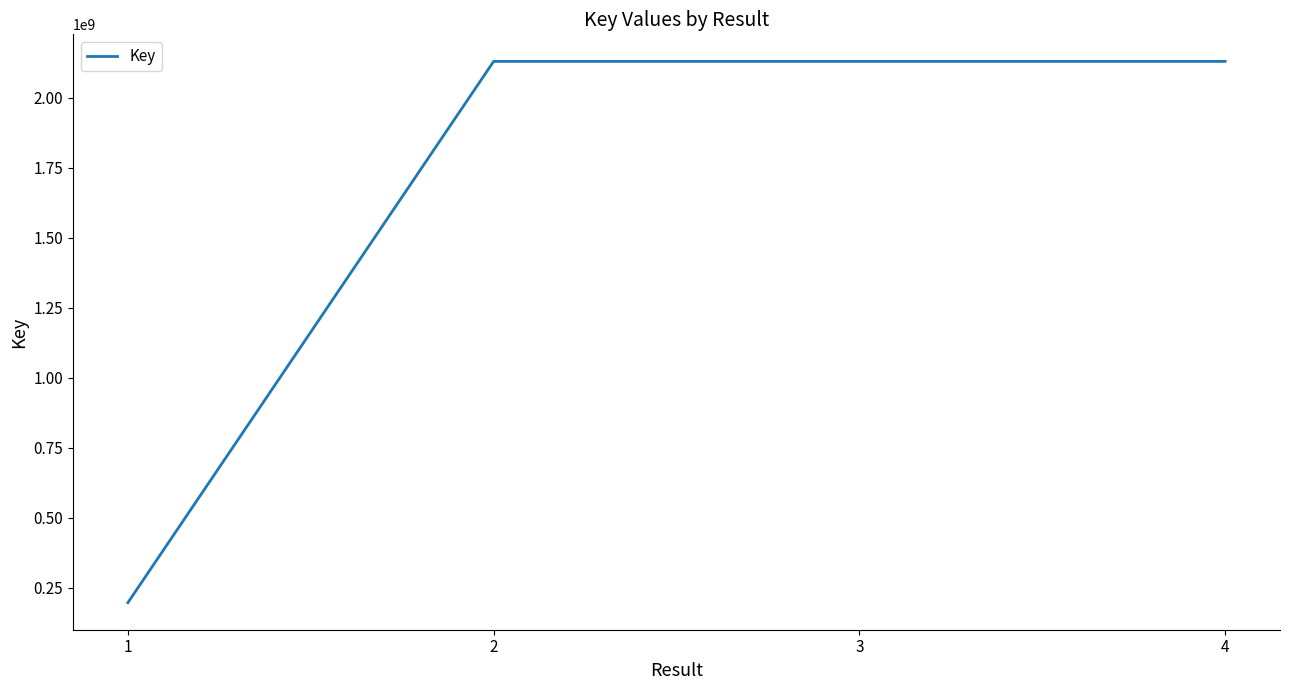

How many lines are shown in the chart?

1